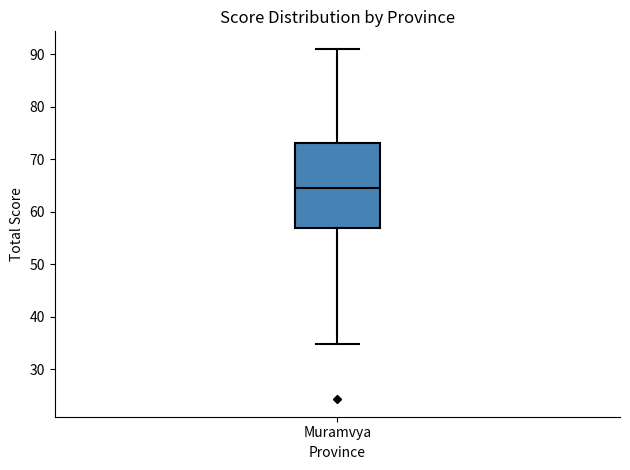

Where does the median line of the box for Muramvya sit on the y-axis? The values are not printed on the chart, so give them approximately, as read against the axis.

65